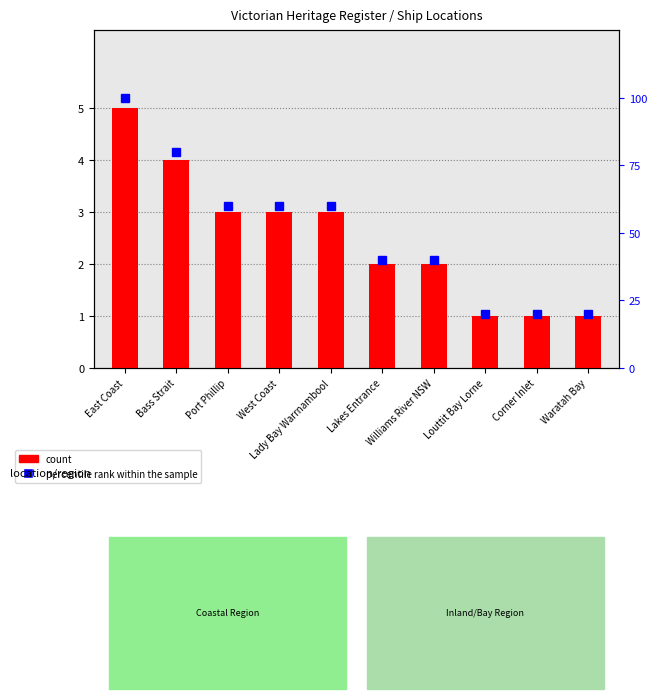

How many values are between 20 and 60?

8